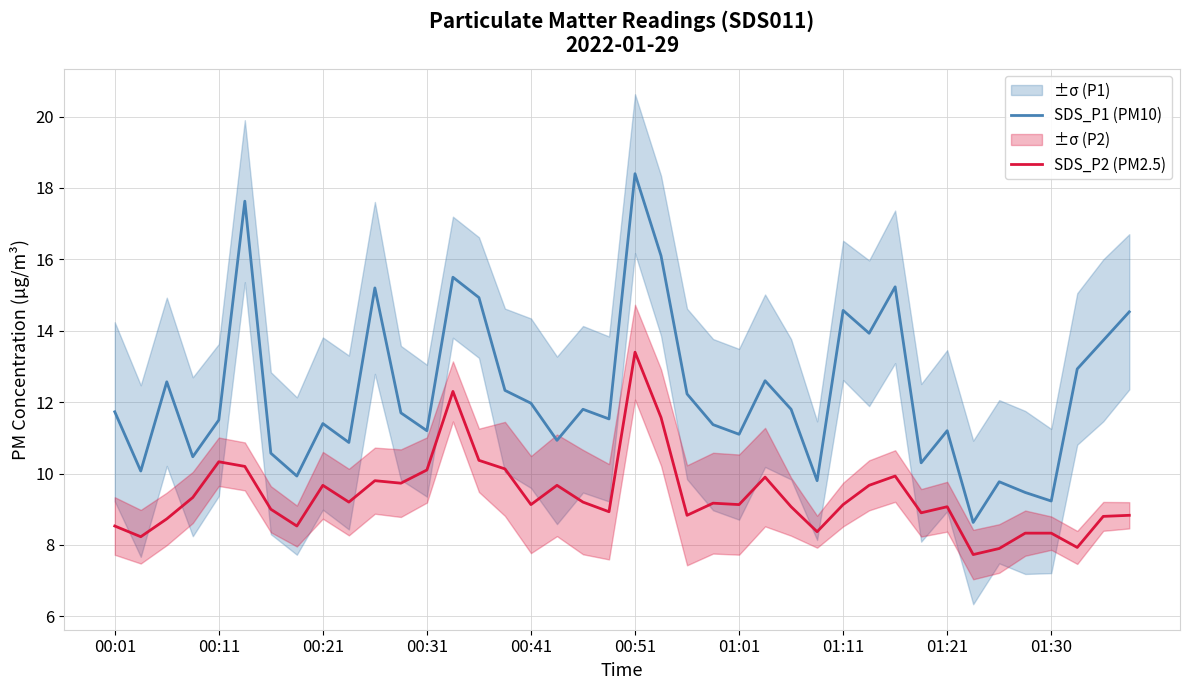

What is the lowest value of the SDS_P2 (PM2.5) series?

7.7